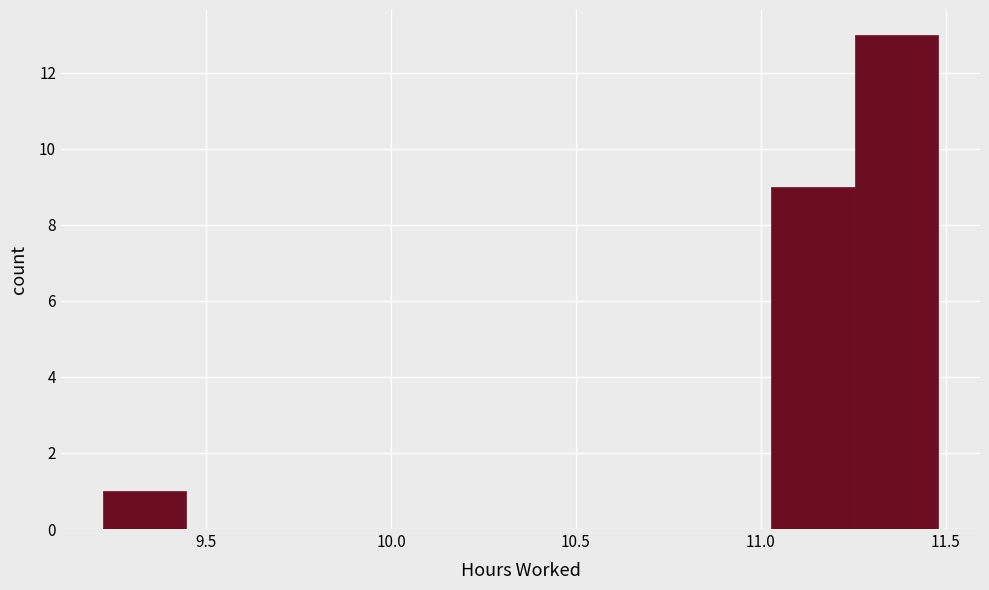

Which range on the x-axis has the tallest bar?

11.25 to 11.50